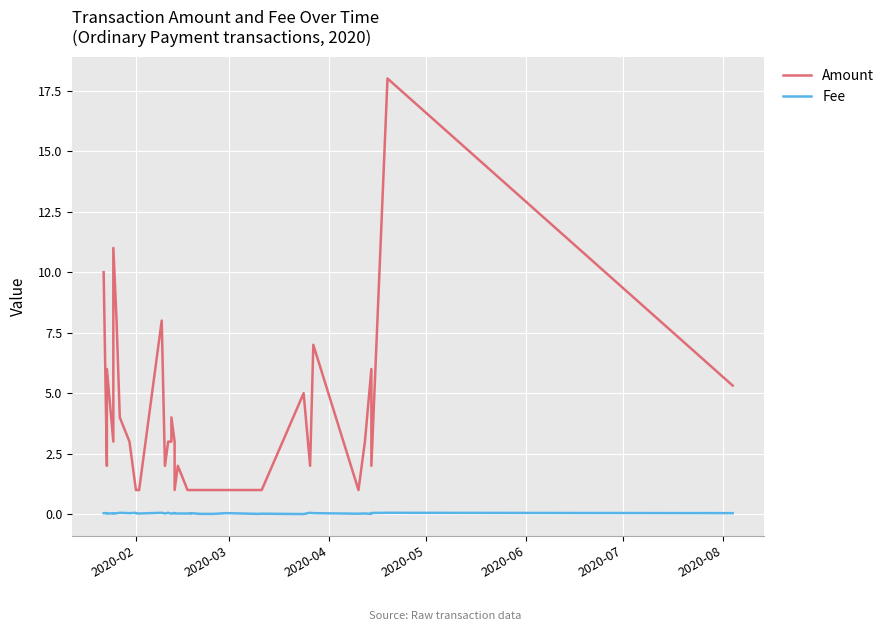

What is the sum of all Fee values?

1.3